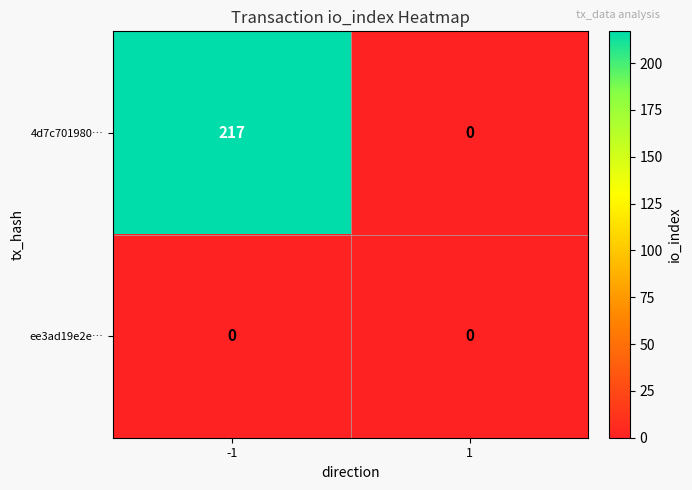

Reading left to right, extract all data points from this chart.

4d7c701980…: -1=217	1=0
ee3ad19e2e…: -1=0	1=0